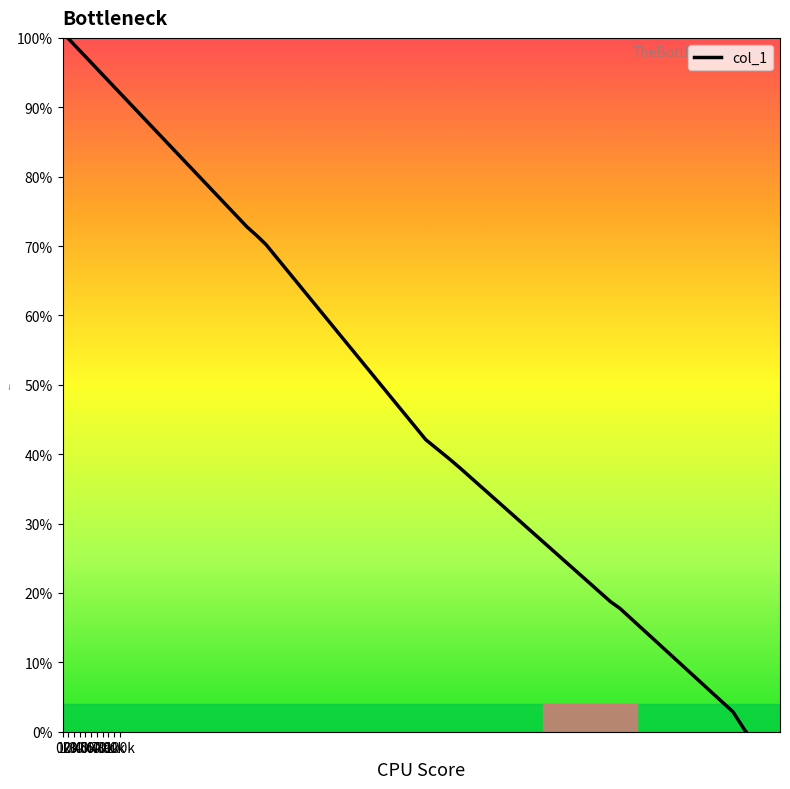

What is the maximum value shown in the chart?

100.0